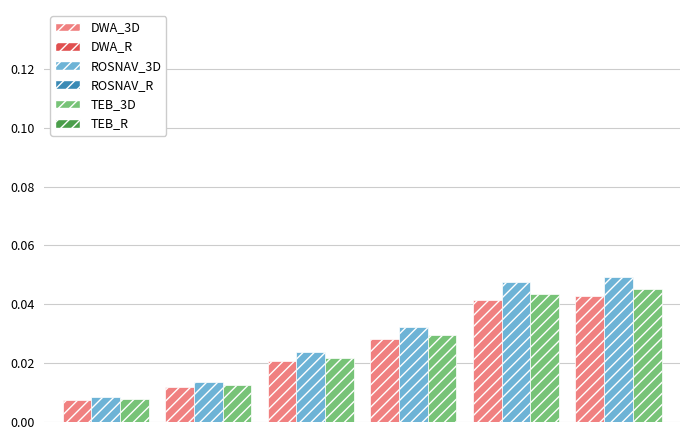

Count the TEB_3D values in the range 0 to 1.

6